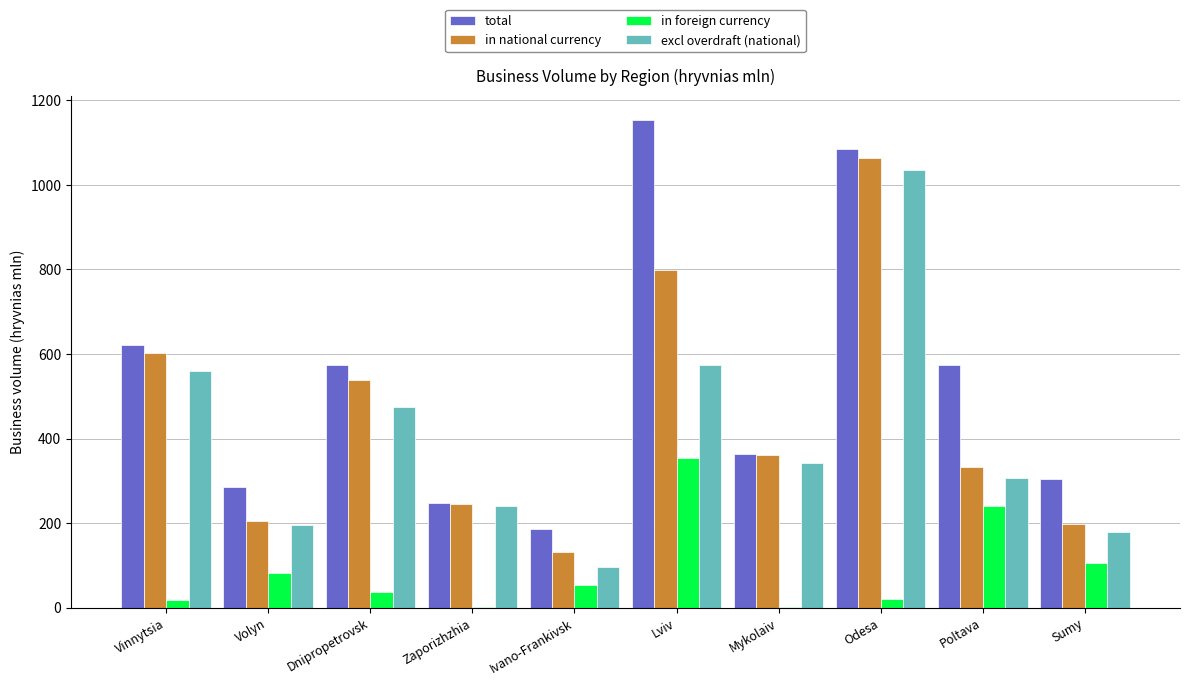

Which series has the largest range (max minus min)?

total